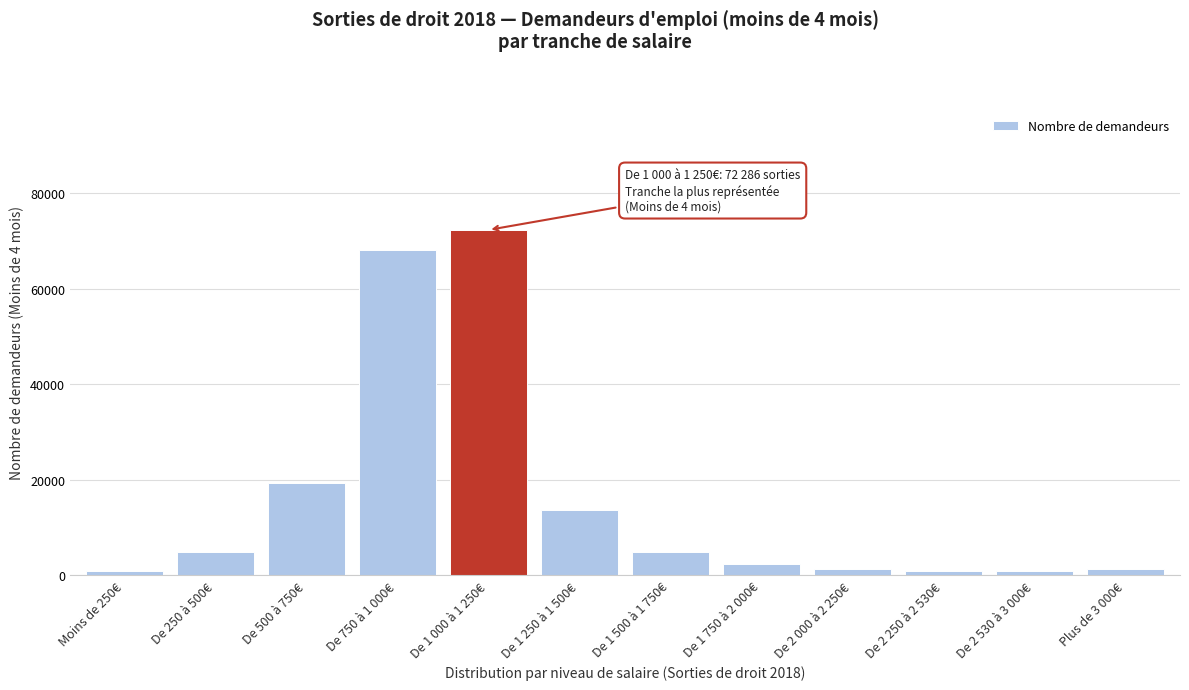

What is the difference between the maximum and minimum values?

71444